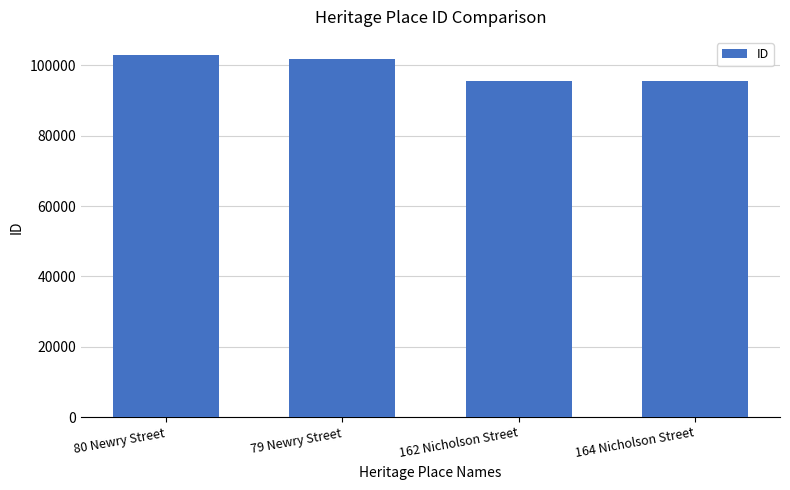

What is the label of the 1st bar from the left?

80 Newry Street